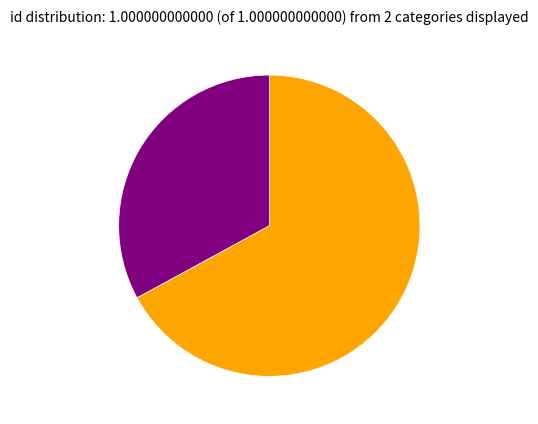

Is there any slice that represents more than half of the pie?

Yes